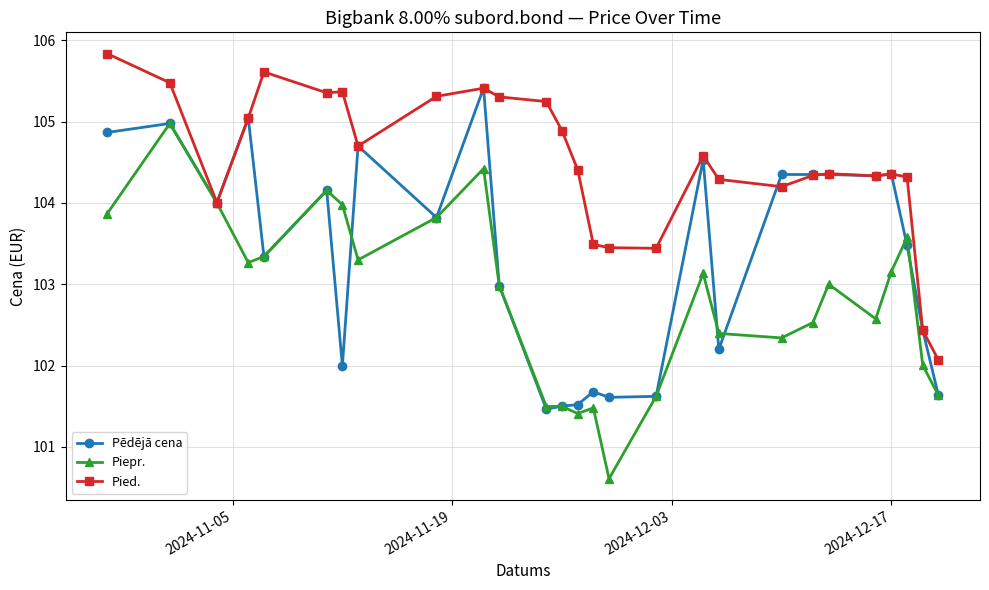

Which series has the largest range (max minus min)?

Piepr.